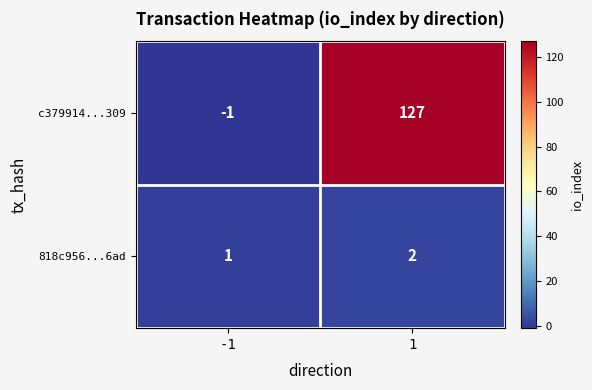

List the series in order of their overall mean, lowest first.

818c956...6ad, c379914...309